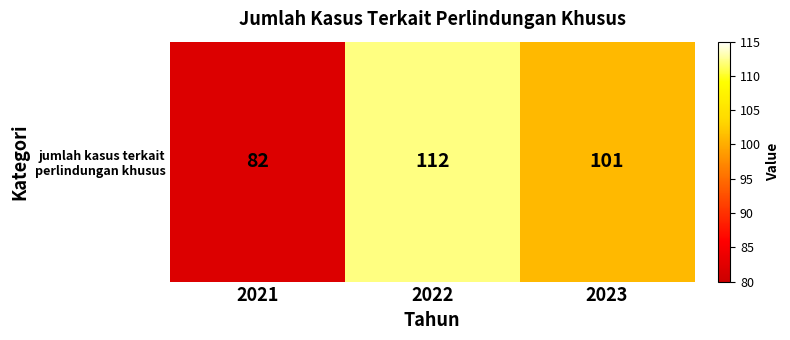

The value at 2022 is 112. True or false?

True